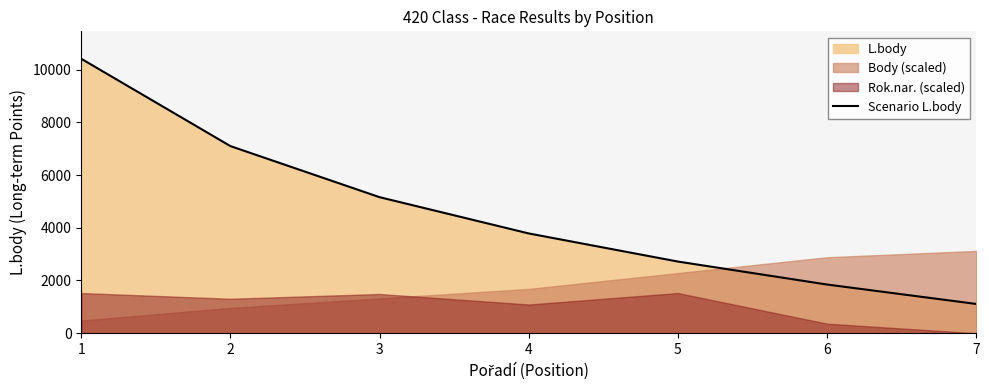

How many lines are shown in the chart?

1